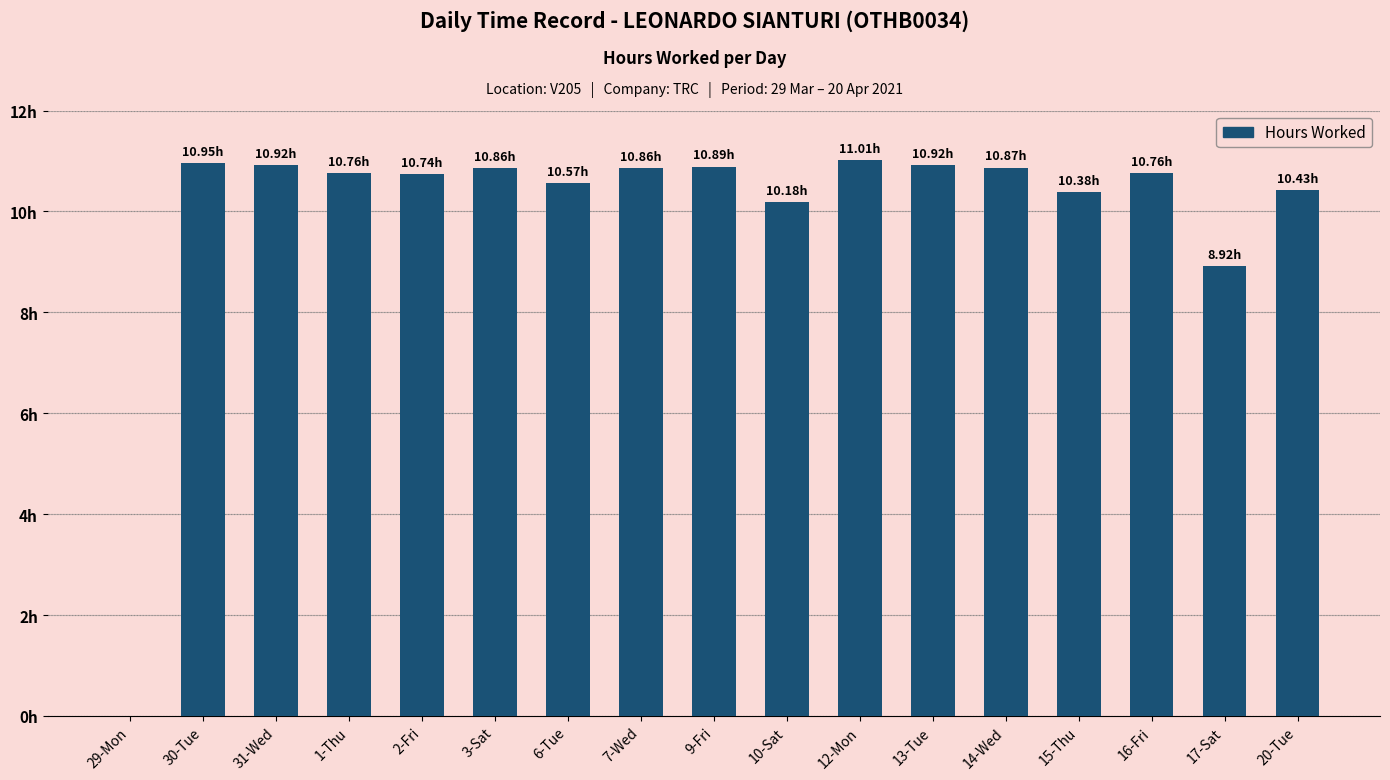

Which label corresponds to the largest value in the chart?

12-Mon